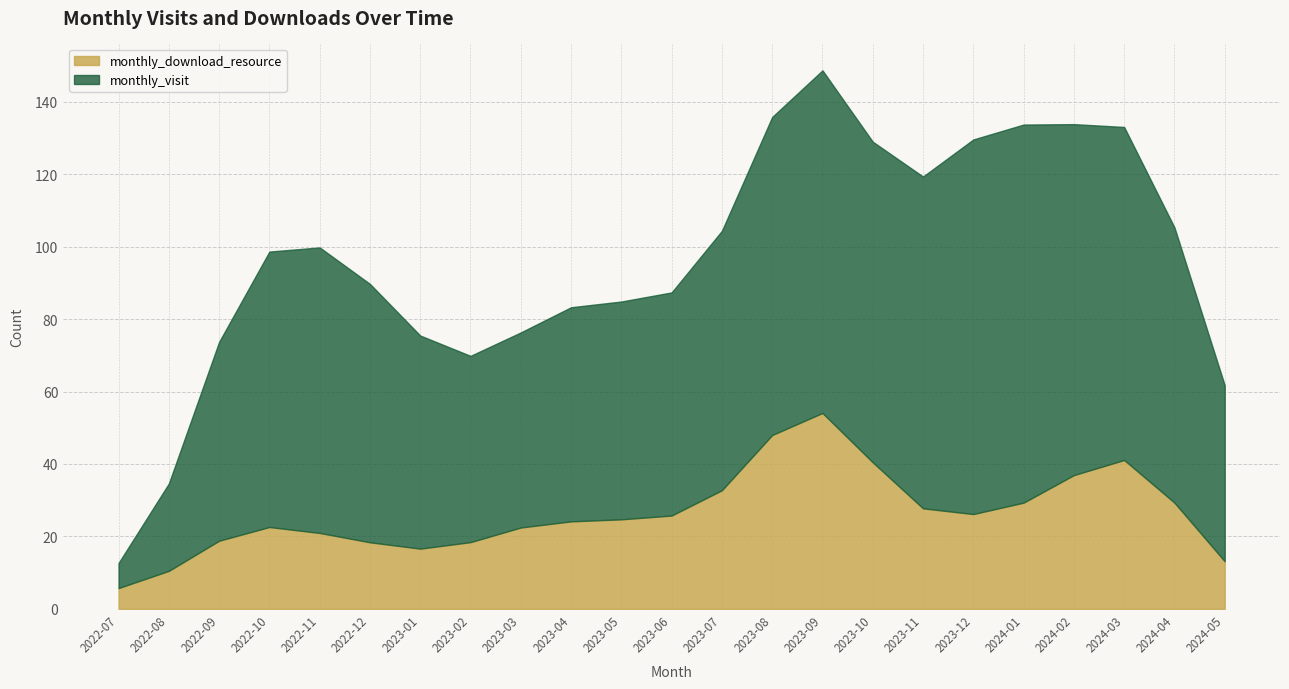

How many series are shown in this chart?

2